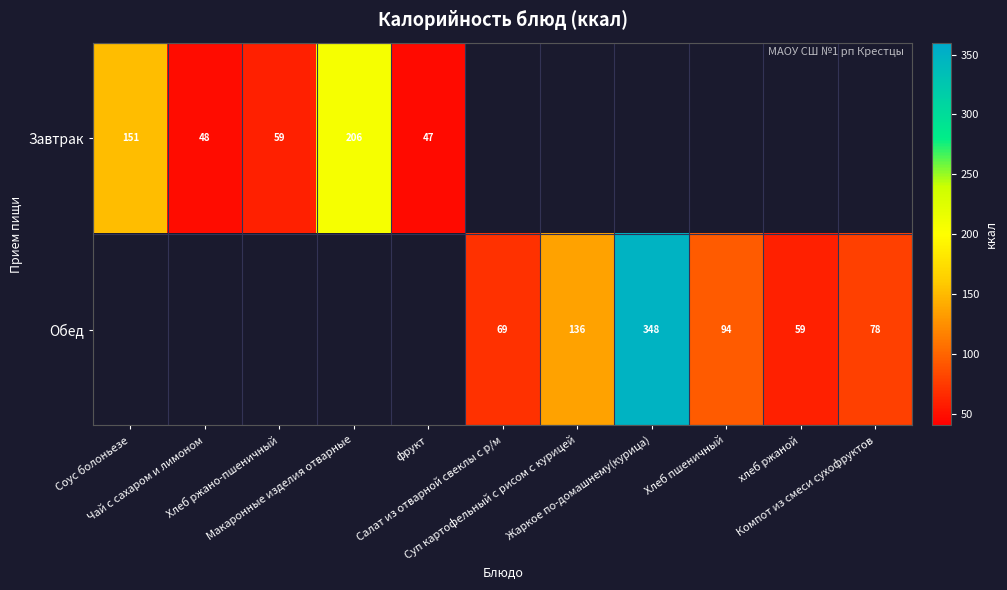

What is the minimum value shown in the chart?

47.0